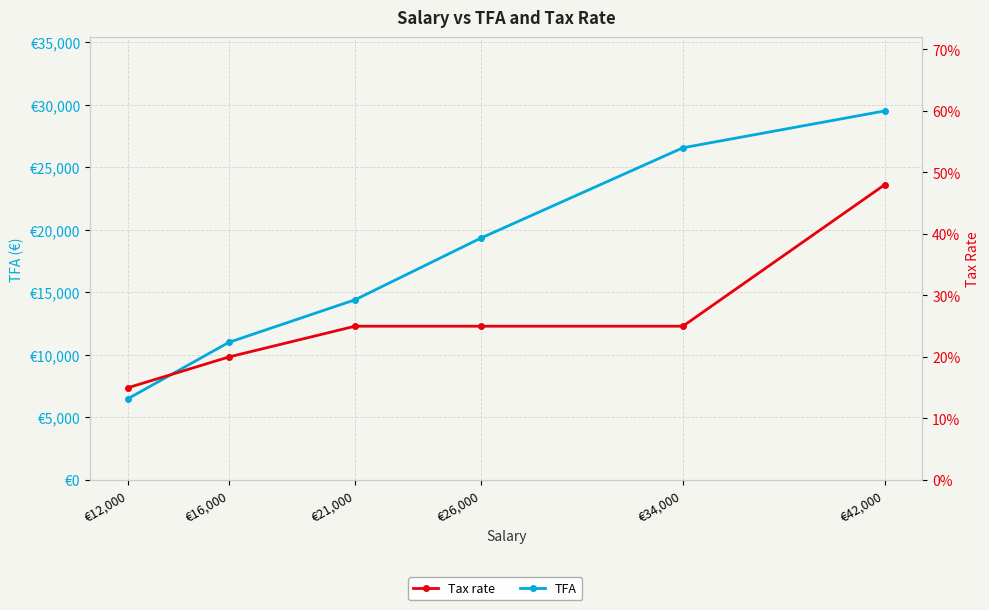

What is the value of the TFA point at the 2nd from the left?

11000.0